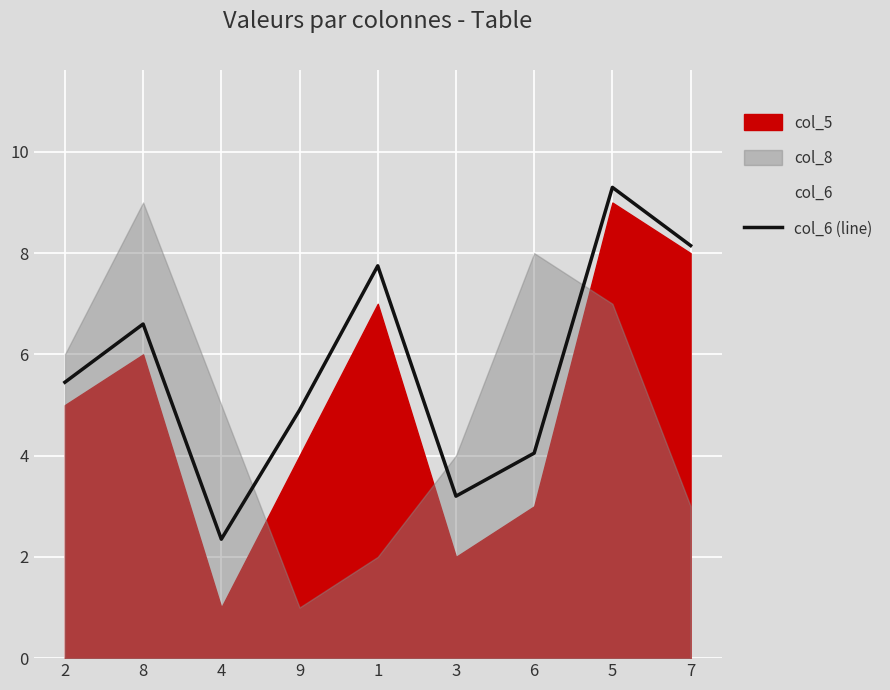

Reading right to left, extract all data points from this chart.

8.2	9.3	4.0	3.2	7.8	4.9	2.3	6.6	5.5